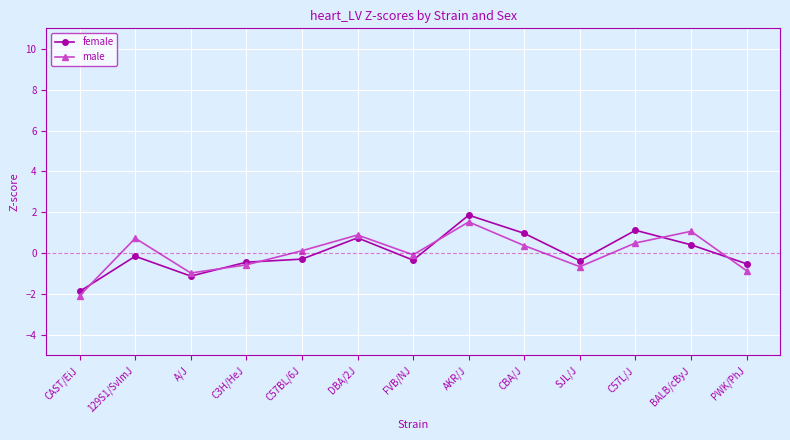

Does the chart display data point markers on the line(s)?

Yes